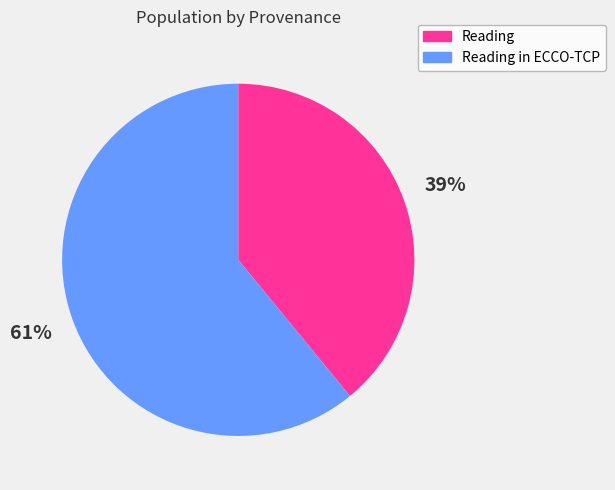

The Reading in ECCO-TCP slice represents 47% of the pie. True or false?

False